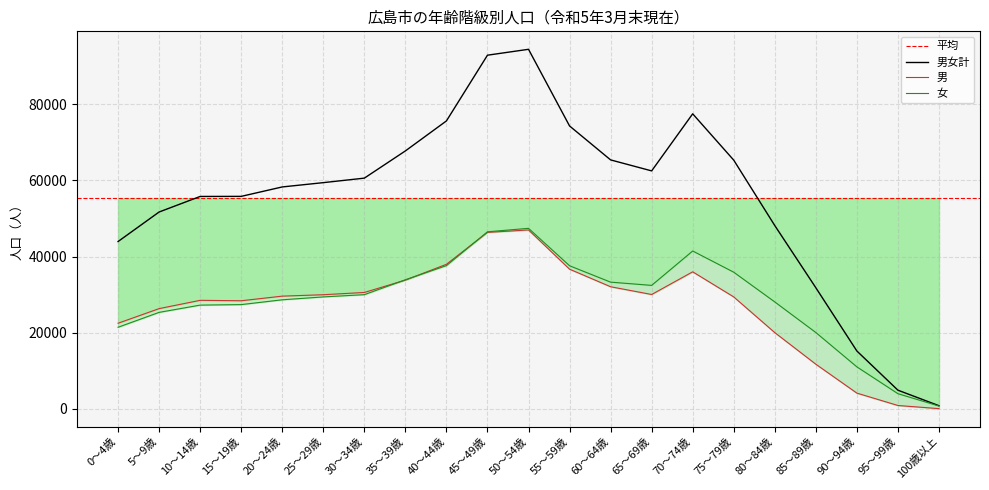

At which label is 男 closest to 23533?

0～4歳